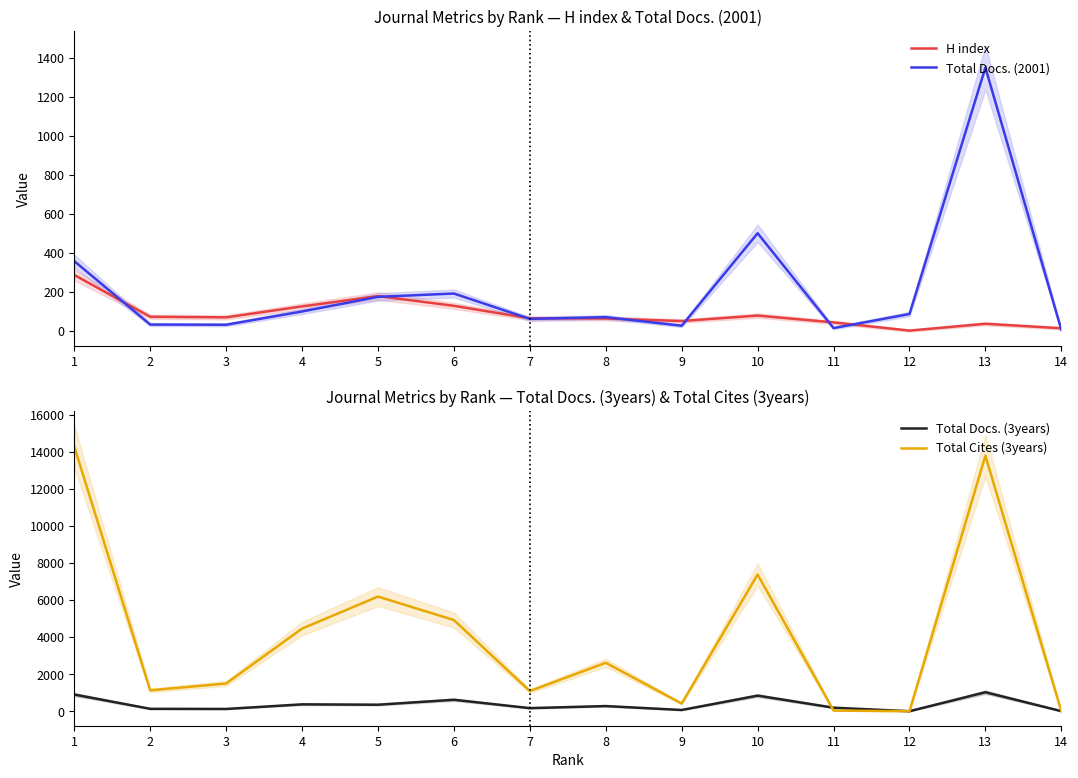

Which series has the largest total across all categories?

Total Cites (3years)